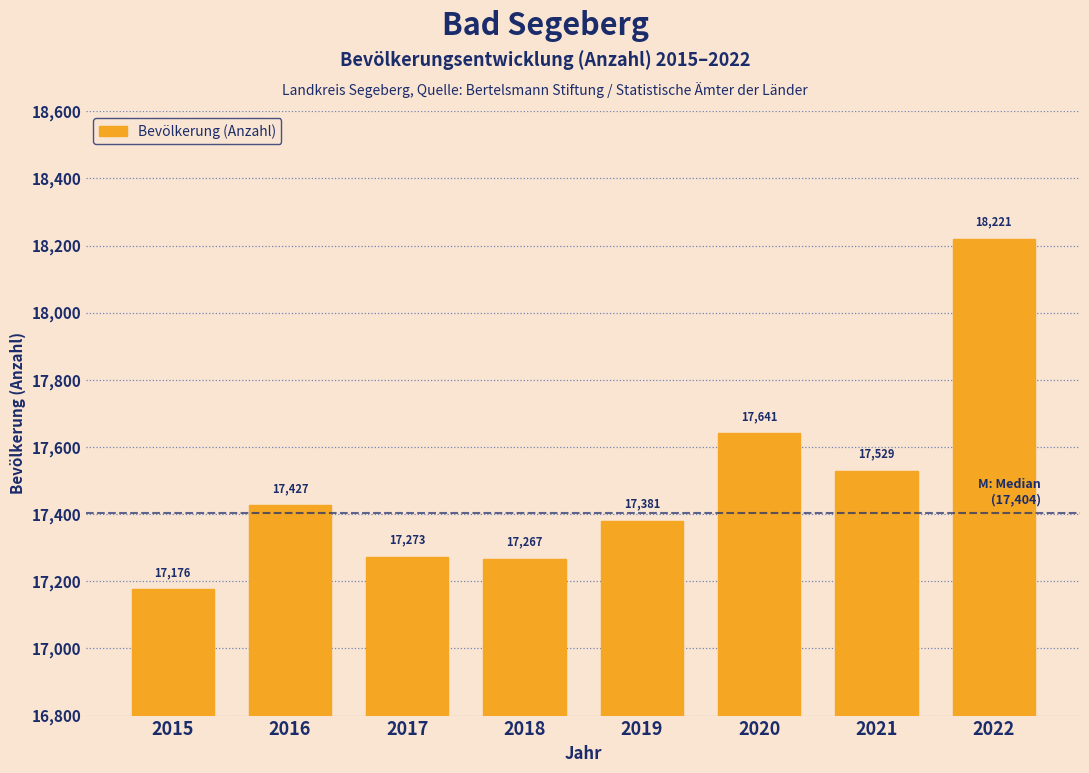

Reading right to left, transcribe all the data shown in this chart.

2022=18221	2021=17529	2020=17641	2019=17381	2018=17267	2017=17273	2016=17427	2015=17176